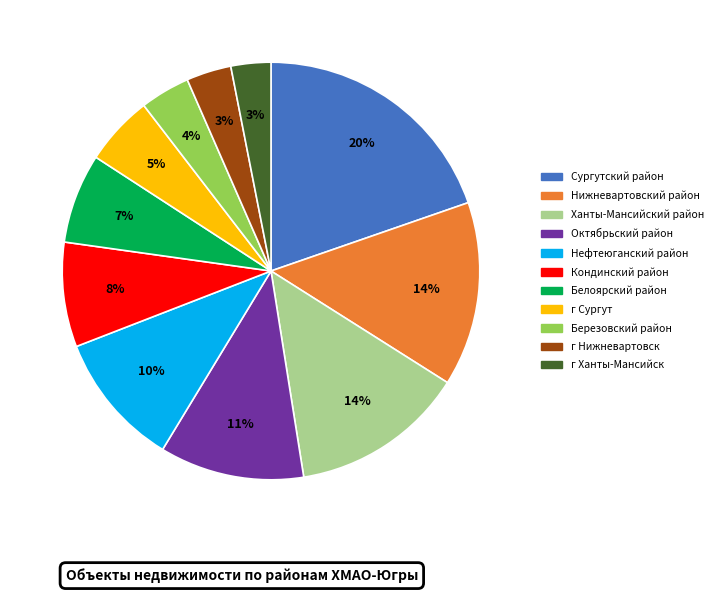

To the nearest percent, what percentage of the pie is г Нижневартовск?

3%